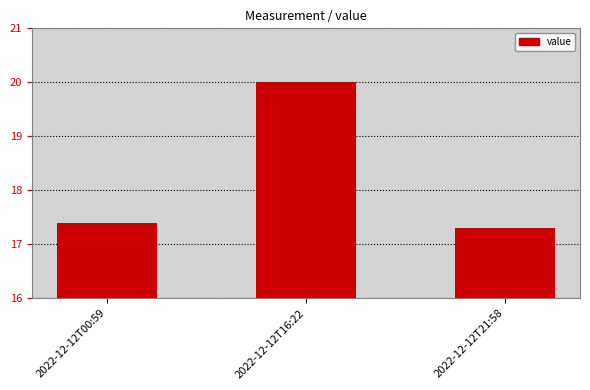

The value at 2022-12-12T21:58 is 17.3. True or false?

True